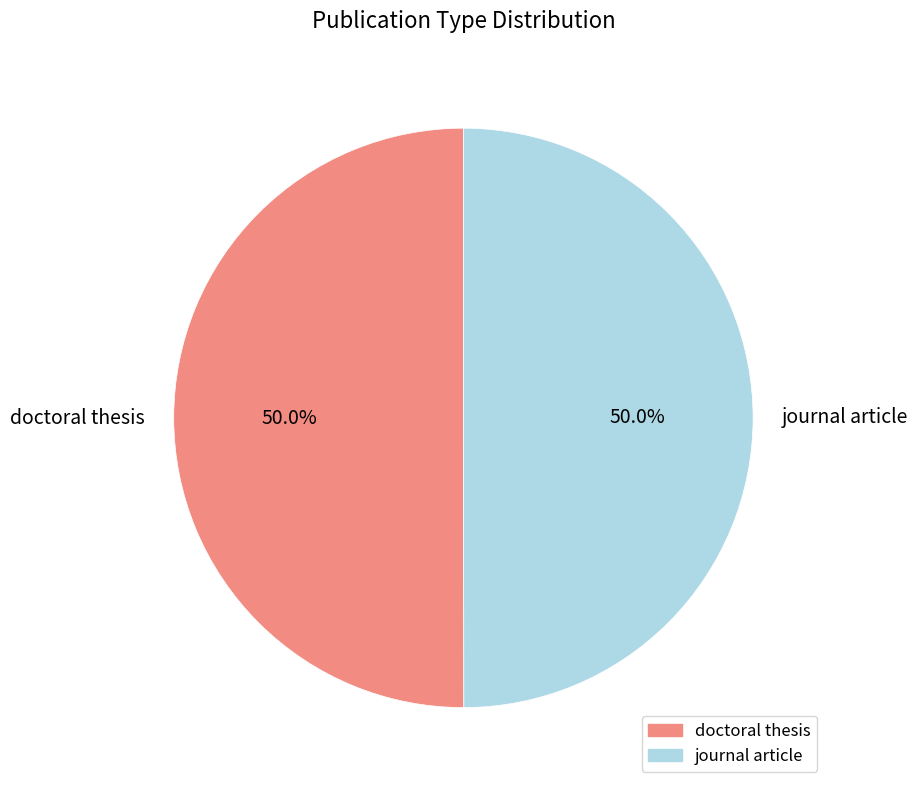

The doctoral thesis slice represents 62% of the pie. True or false?

False